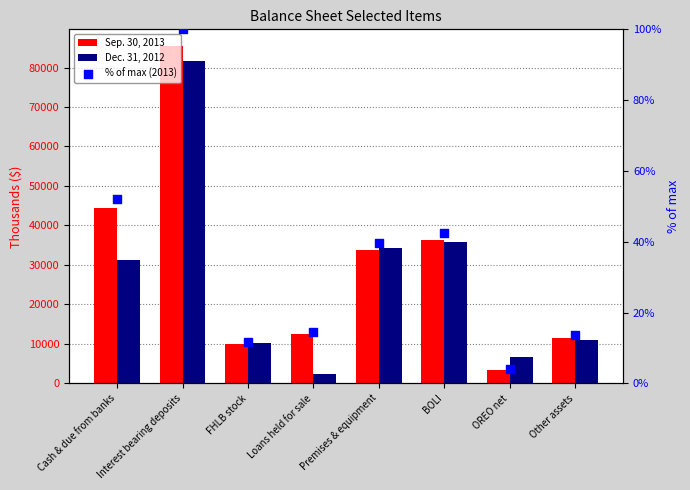

Which series has the largest Y range (max minus min)?

Sep. 30, 2013